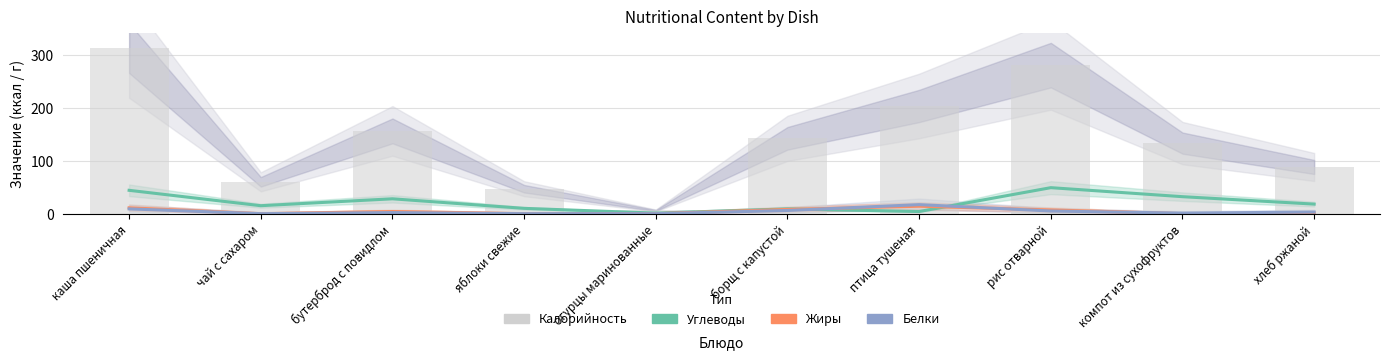

True or false: Жиры has a value of 10 at огурцы маринованные.

False